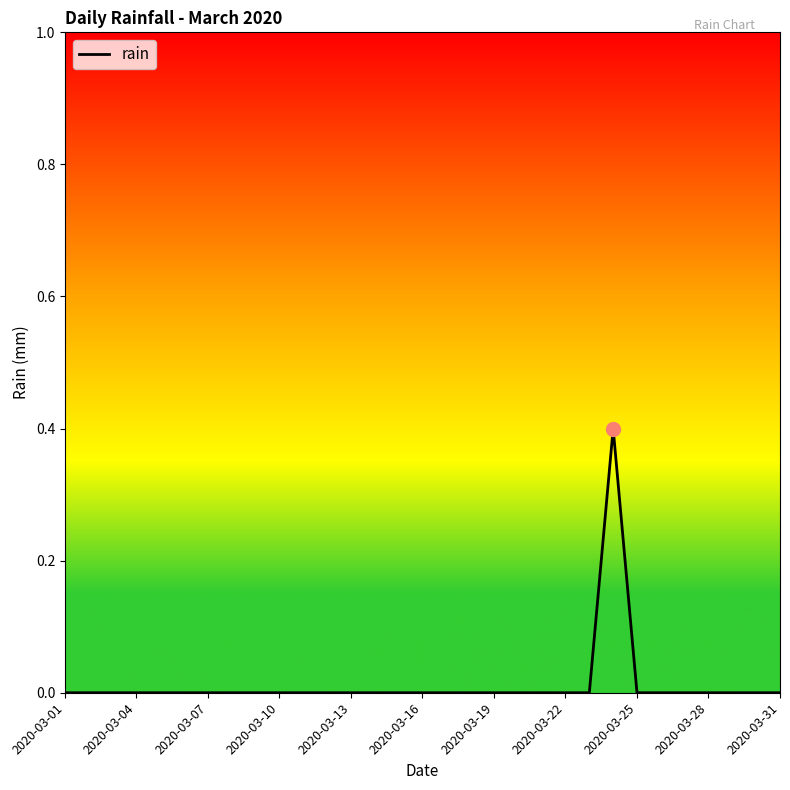

What is the difference between the maximum and minimum values?

0.4